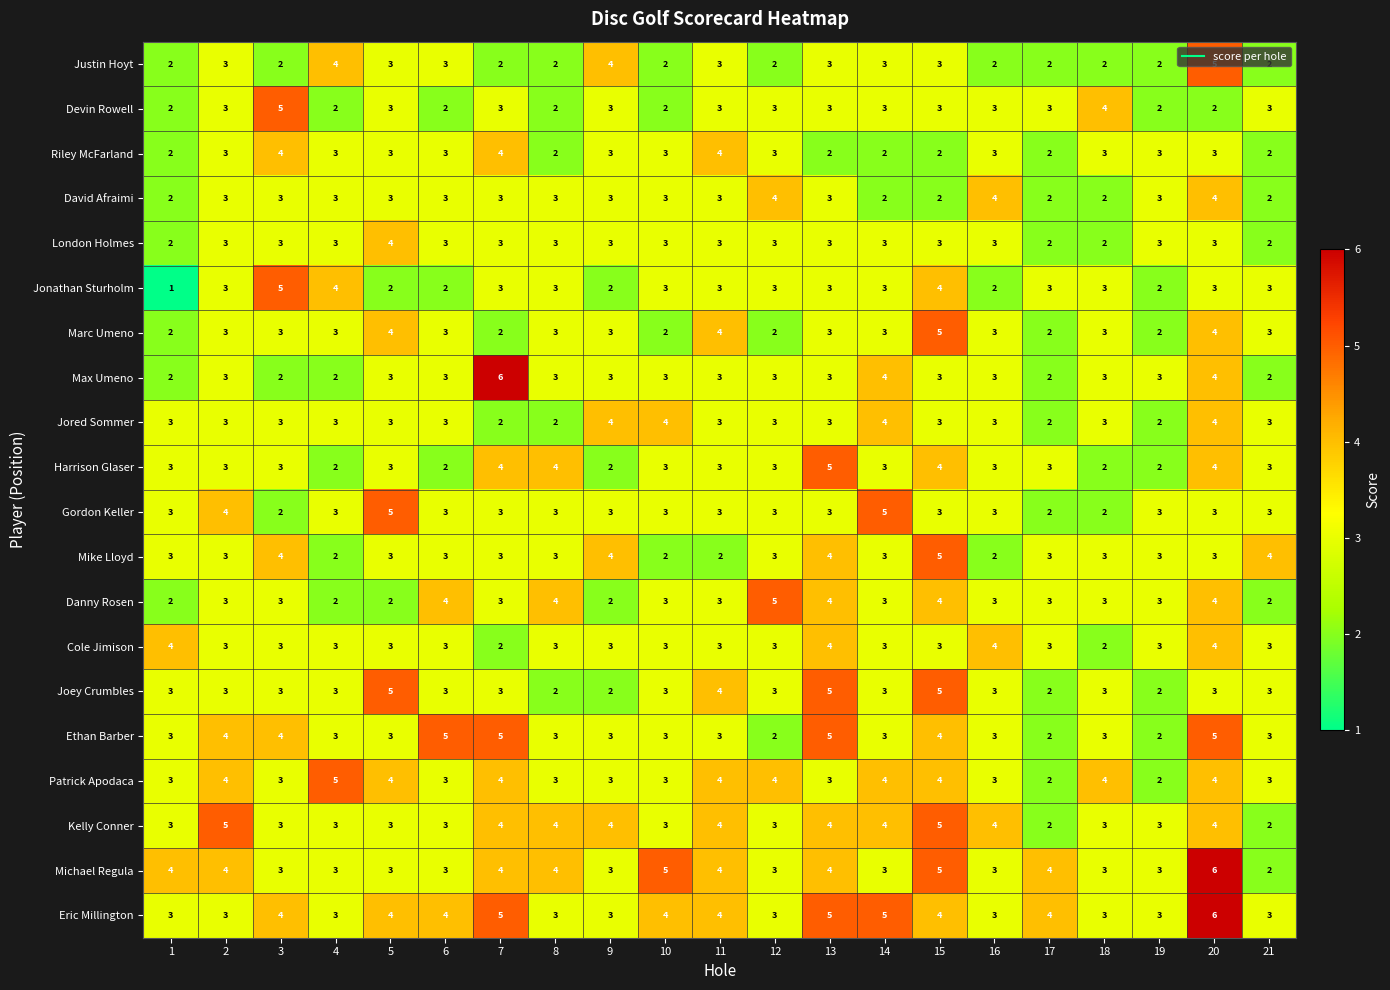

What is the difference between the highest and lowest values at 3?

3